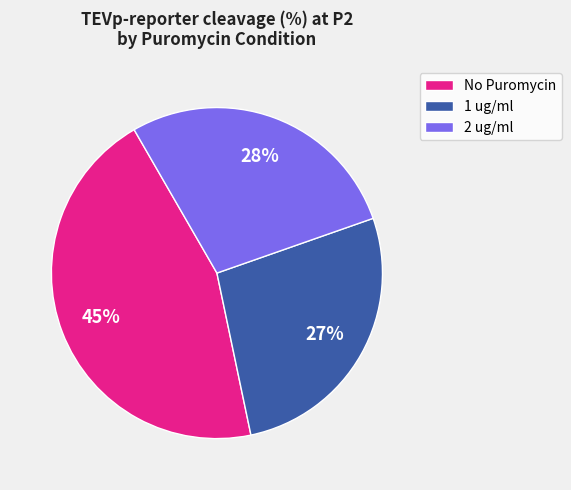

Is it true that 1 ug/ml is 27% of the pie?

True